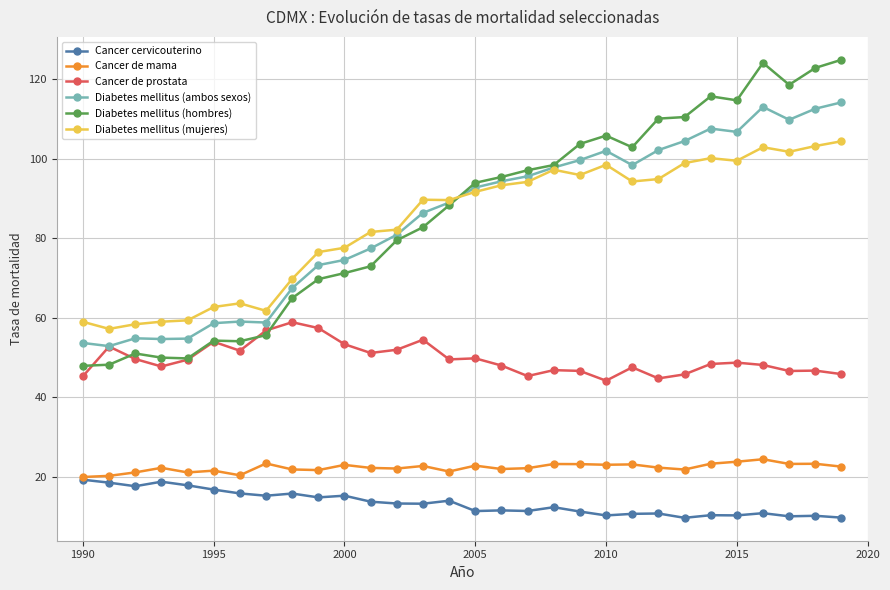

Rank the series by their maximum value, from highest to lowest.

Diabetes mellitus (hombres), Diabetes mellitus (ambos sexos), Diabetes mellitus (mujeres), Cancer de prostata, Cancer de mama, Cancer cervicouterino